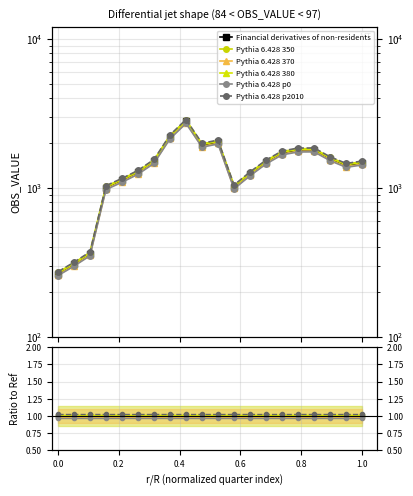

True or false: Pythia 6.428 370 and Pythia 6.428 380 cross at least once.

False